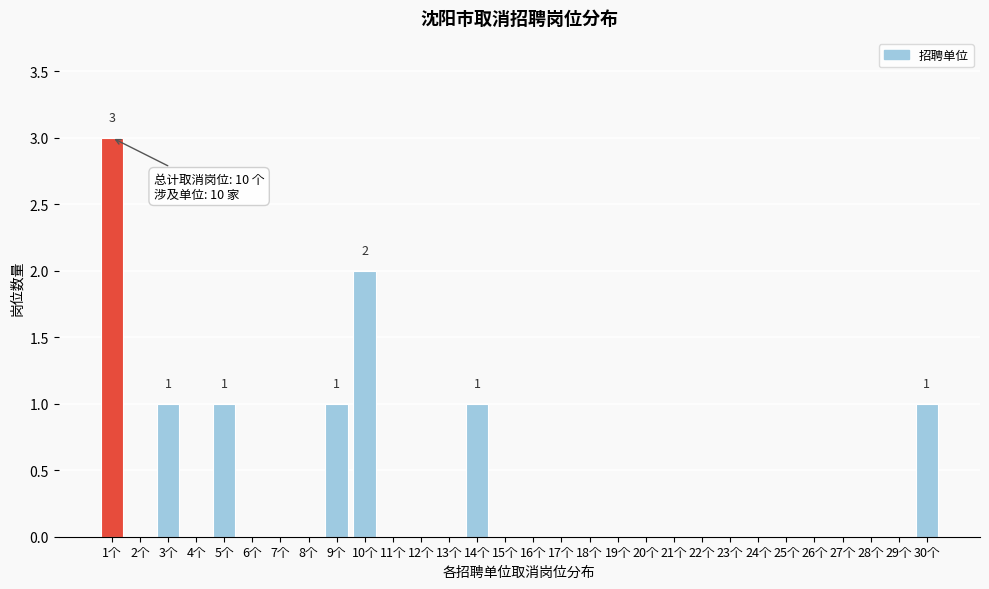

Reading left to right, what are all the values shown in this chart?

1个=3	2个=0	3个=1	4个=0	5个=1	6个=0	7个=0	8个=0	9个=1	10个=2	11个=0	12个=0	13个=0	14个=1	15个=0	16个=0	17个=0	18个=0	19个=0	20个=0	21个=0	22个=0	23个=0	24个=0	25个=0	26个=0	27个=0	28个=0	29个=0	30个=1